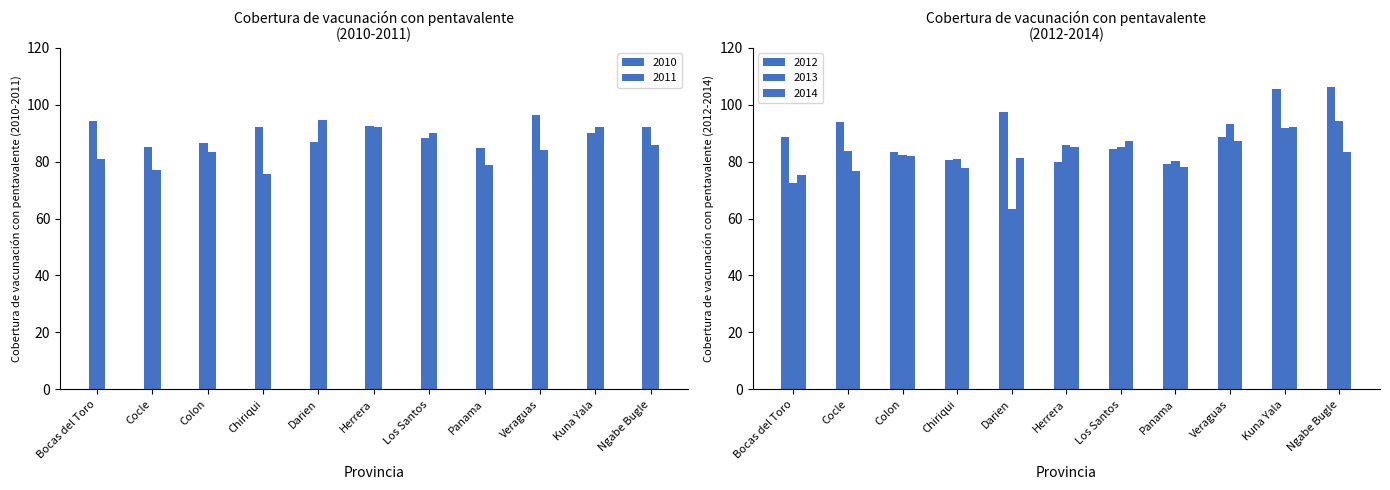

What is the spread (max minus min) of values at Ngabe Bugle?

22.8